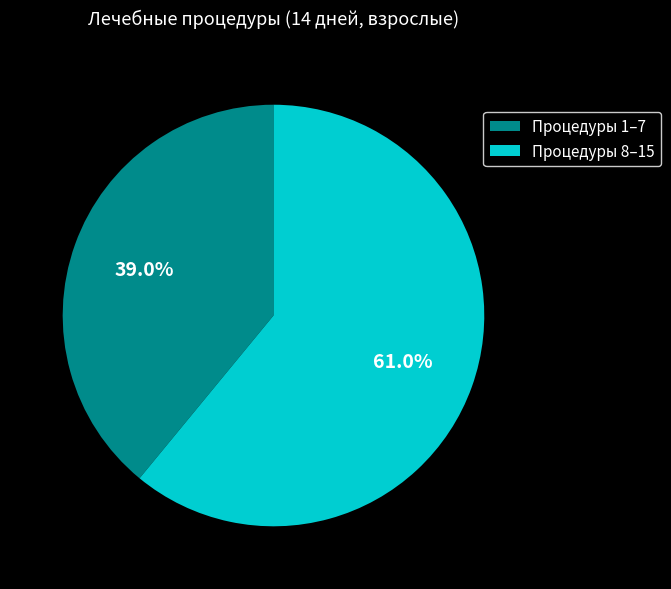

What portion of the pie excludes Процедуры 8–15?

39.0%